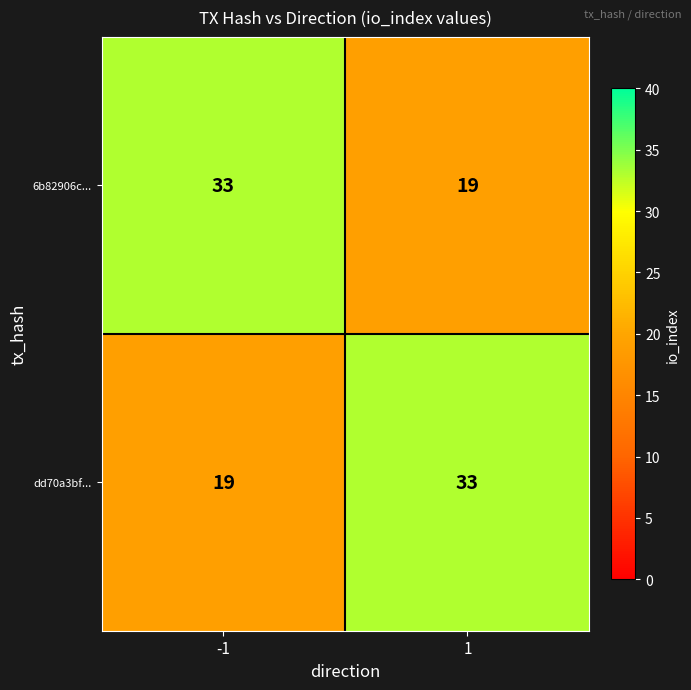

What is the maximum value for 6b82906c...?

33